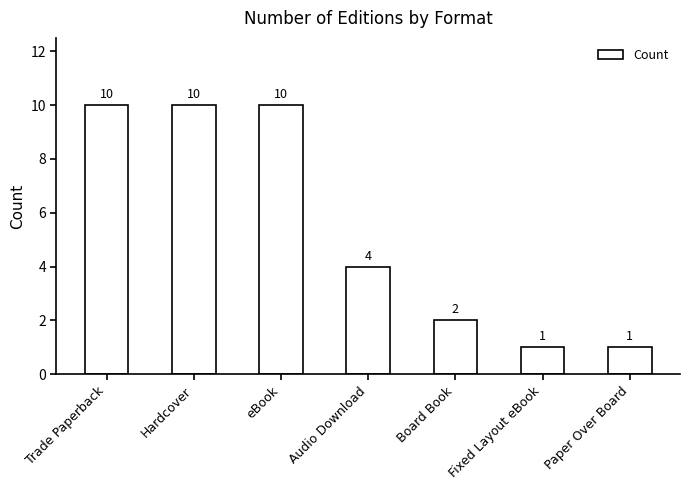

At which label is the value closest to 5?

Audio Download